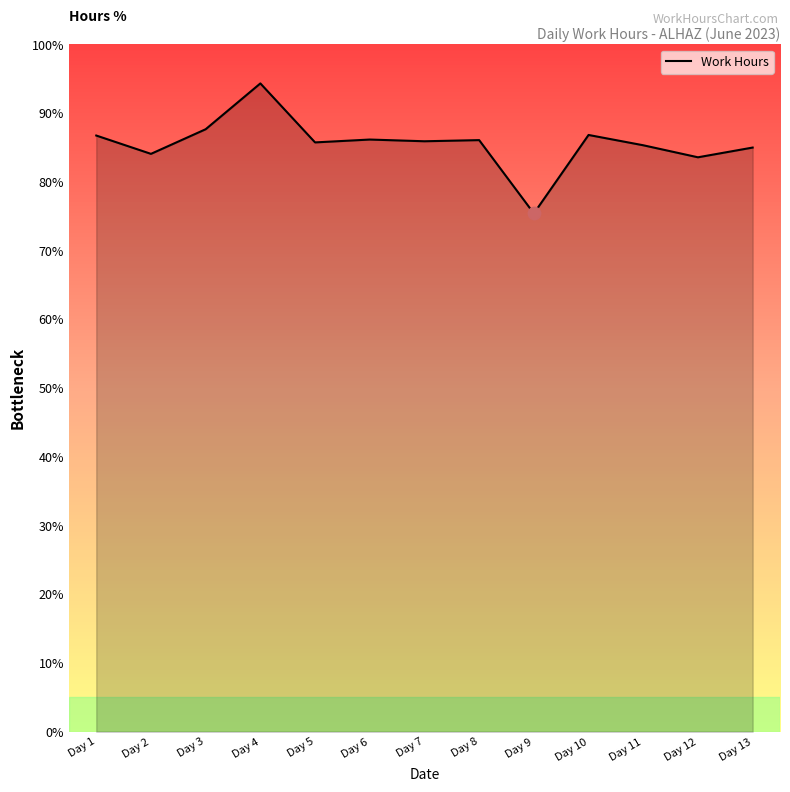

What is the change in value from Day 4 to Day 13?

-9.3